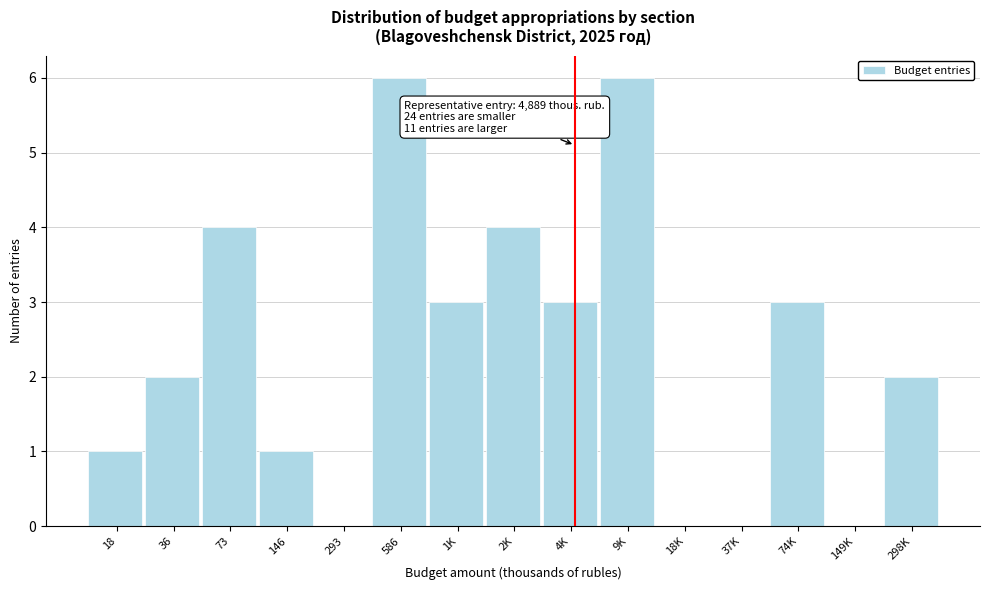

Reading left to right, what are all the values shown in this chart?

18=1	36=2	73=4	146=1	293=0	586=6	1K=3	2K=4	4K=3	9K=6	18K=0	37K=0	74K=3	149K=0	298K=2